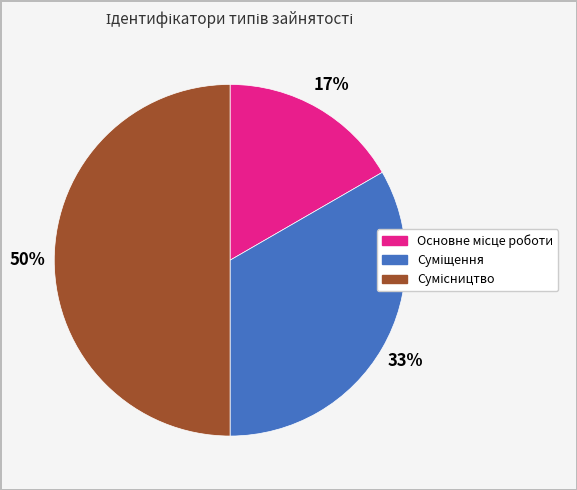

How many slices are in this pie chart?

3